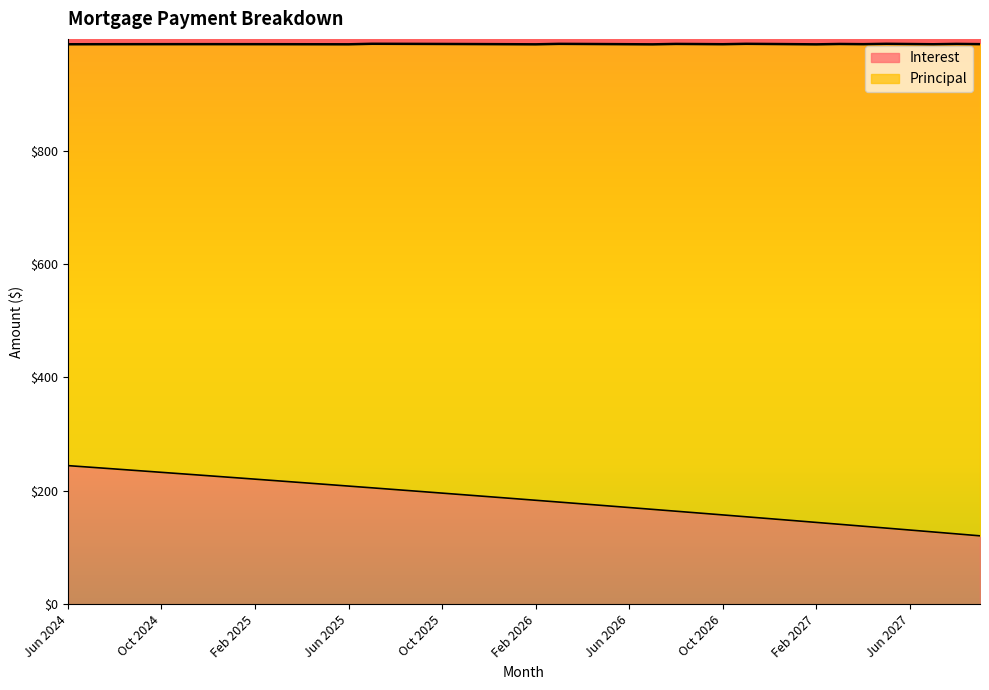

List the labels in order of value, largest first.

Jun 2024, Jul 2024, Aug 2024, Sep 2024, Oct 2024, Nov 2024, Dec 2024, Jan 2025, Feb 2025, Mar 2025, Apr 2025, May 2025, Jun 2025, Jul 2025, Aug 2025, Sep 2025, Oct 2025, Nov 2025, Dec 2025, Jan 2026, Feb 2026, Mar 2026, Apr 2026, May 2026, Jun 2026, Jul 2026, Aug 2026, Sep 2026, Oct 2026, Nov 2026, Dec 2026, Jan 2027, Feb 2027, Mar 2027, Apr 2027, May 2027, Jun 2027, Jul 2027, Aug 2027, Sep 2027